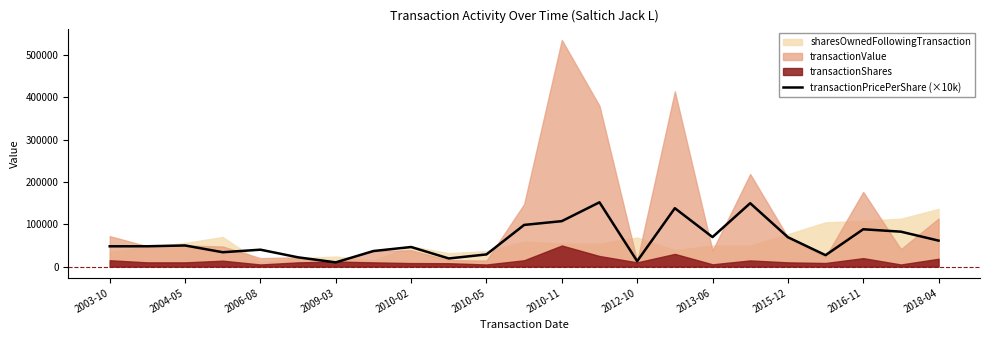

What is the difference between the values at 2009-03 and 2013-06?

59803.3